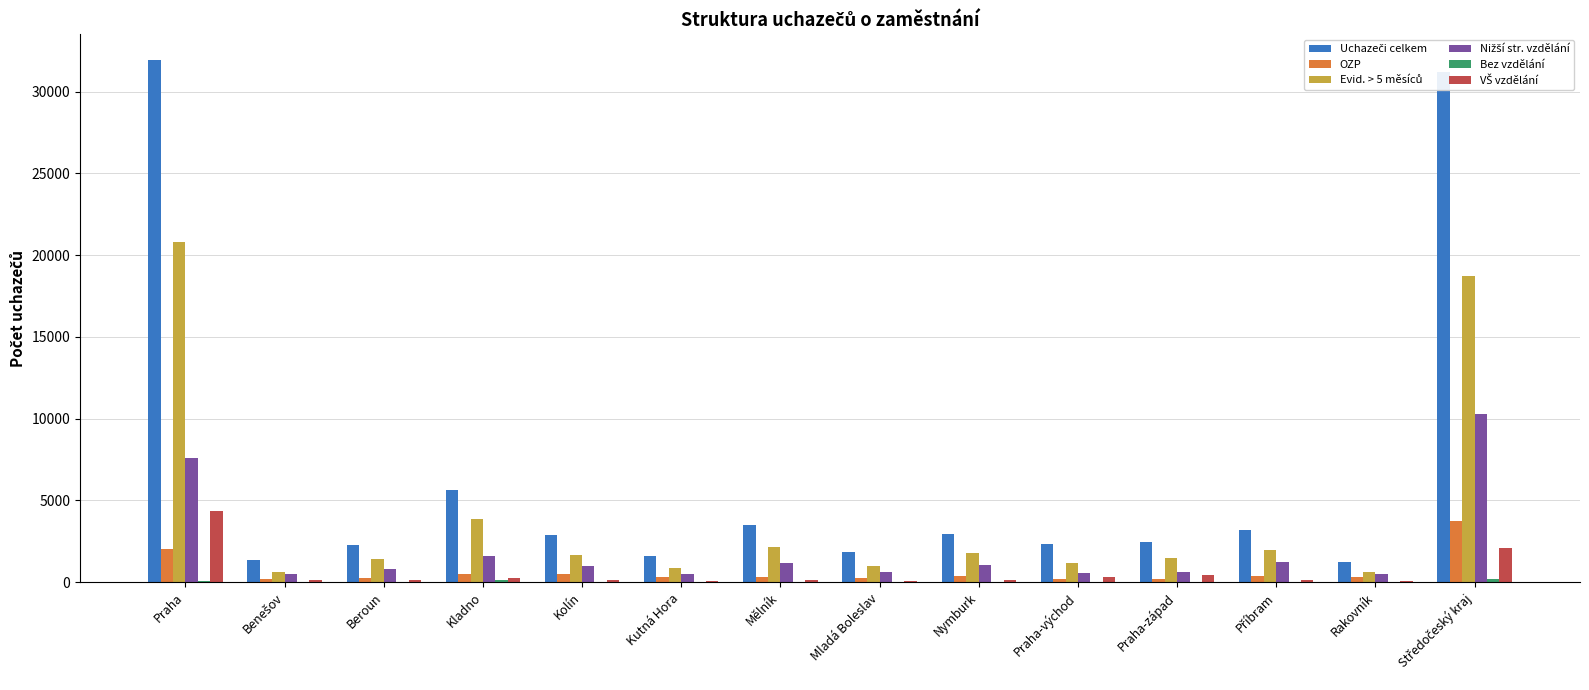

How many groups of bars are there?

14